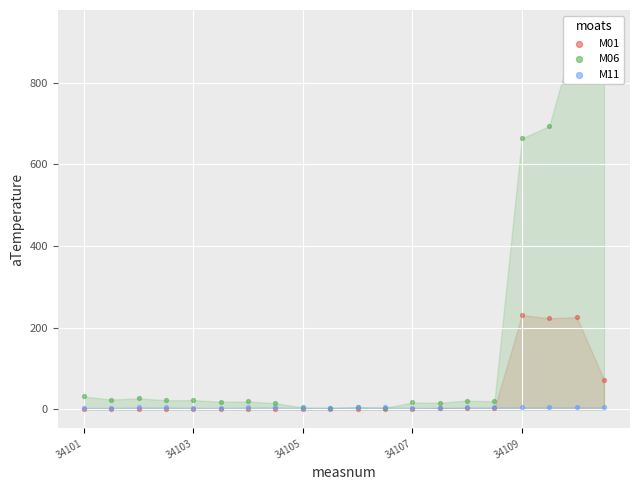

Is the value of M06 at 11 greater than the value of M01 at 11?

Yes